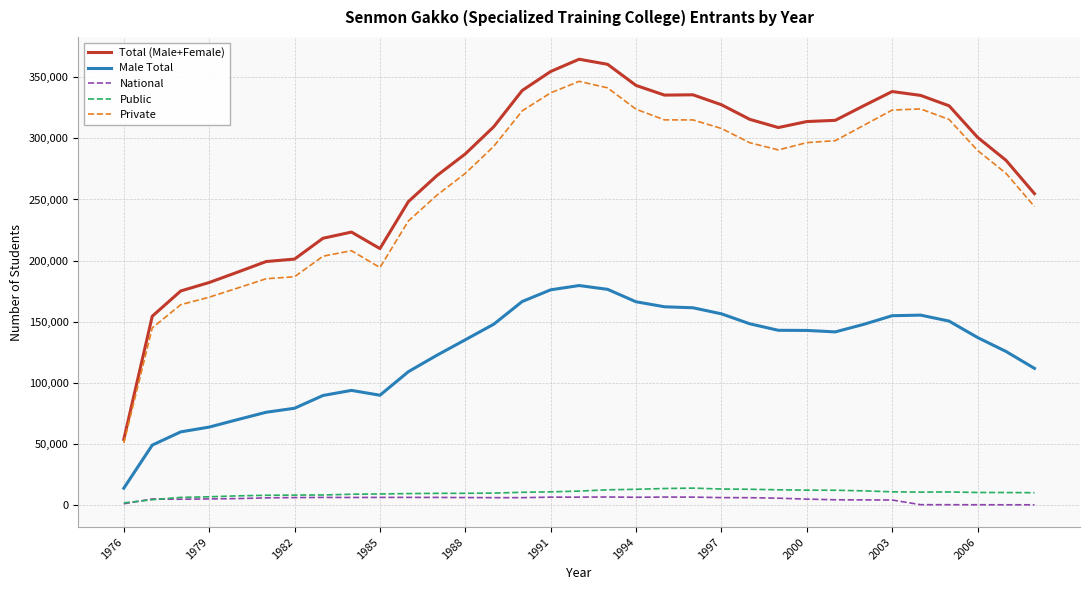

Count the number of data series in this chart.

5